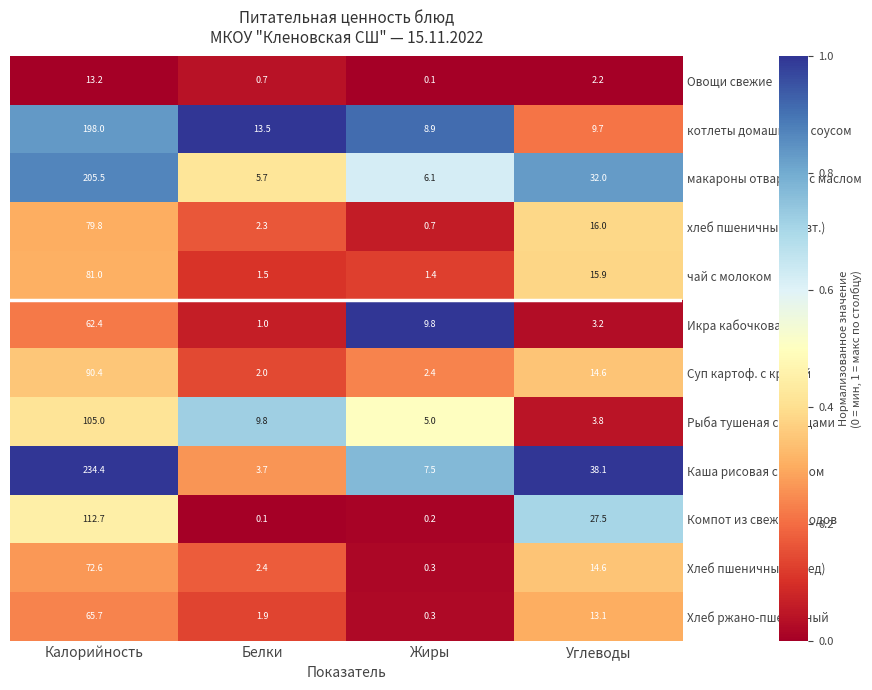

What is the greatest value displayed?

234.4